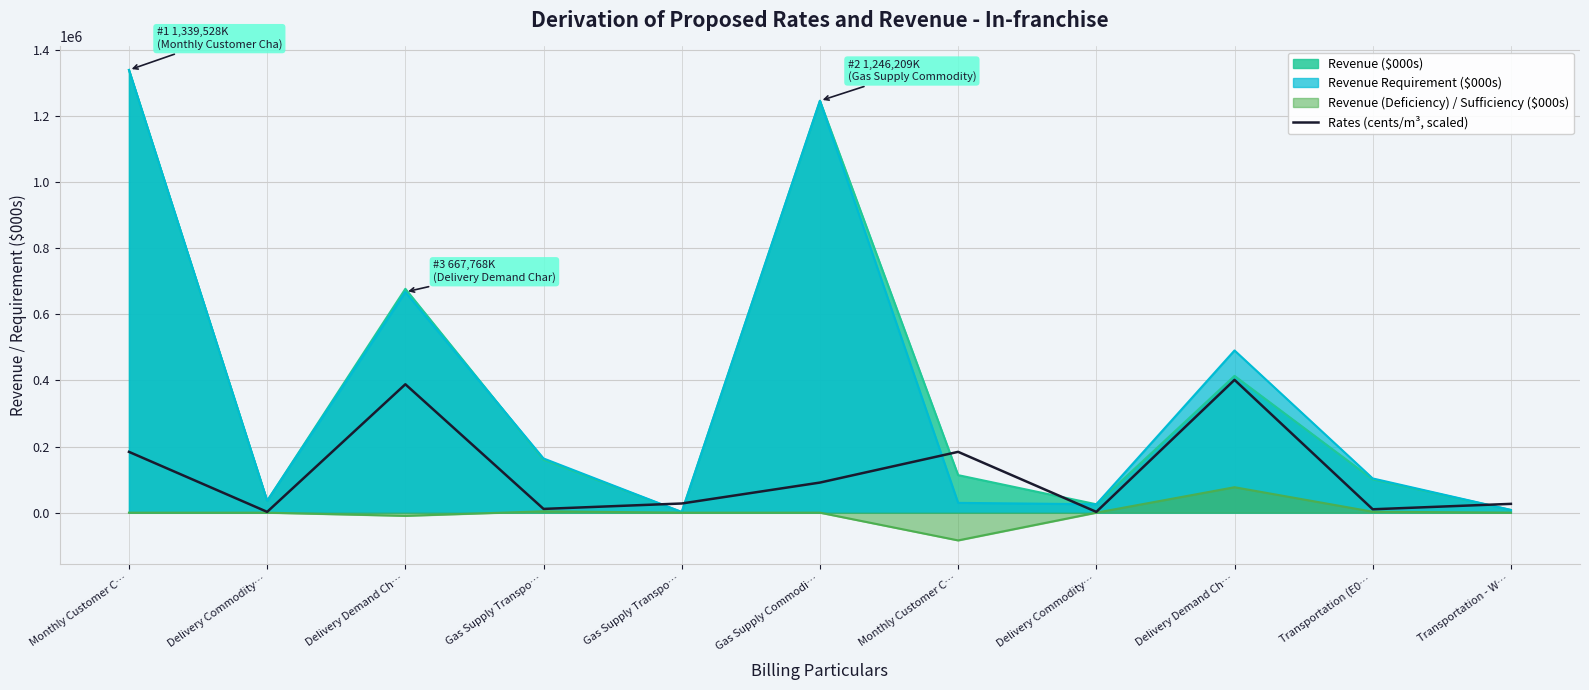

Does the chart display data point markers on the line(s)?

No